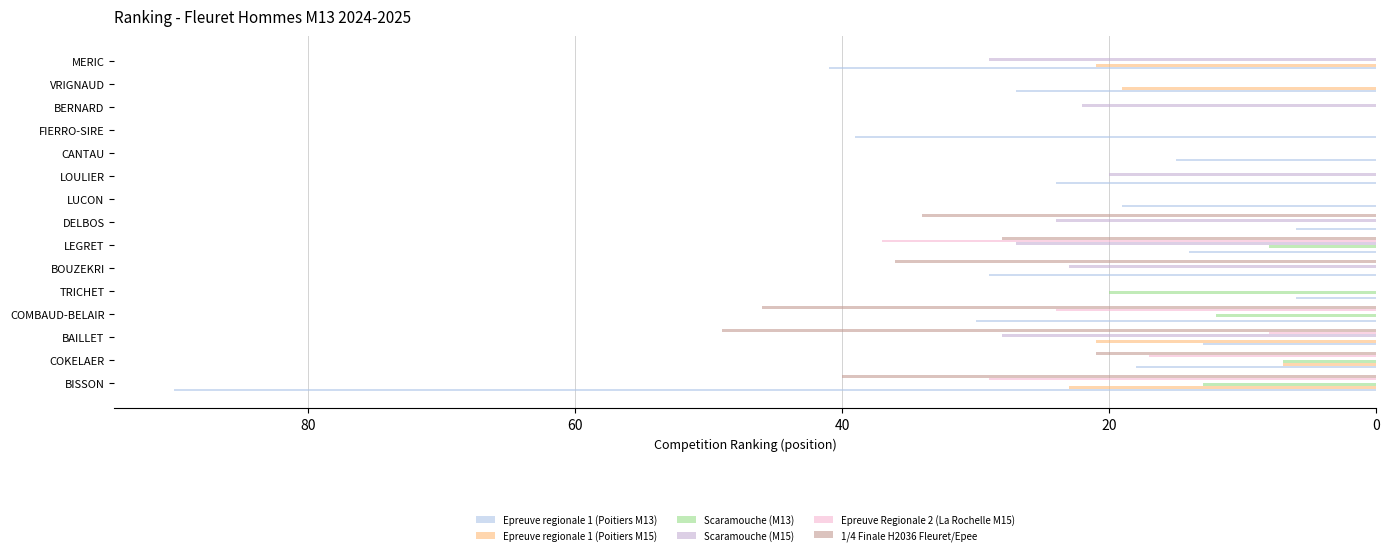

What is the value of the Epreuve regionale 1 (Poitiers M13) bar at the 9th from the left?

19